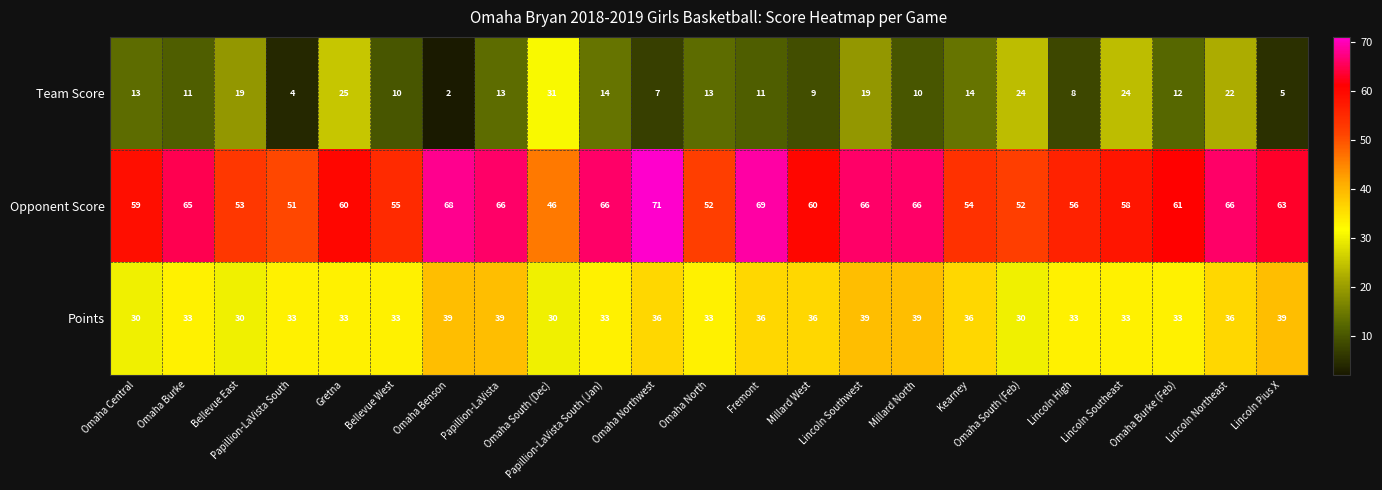

How many distinct data groups are displayed?

3